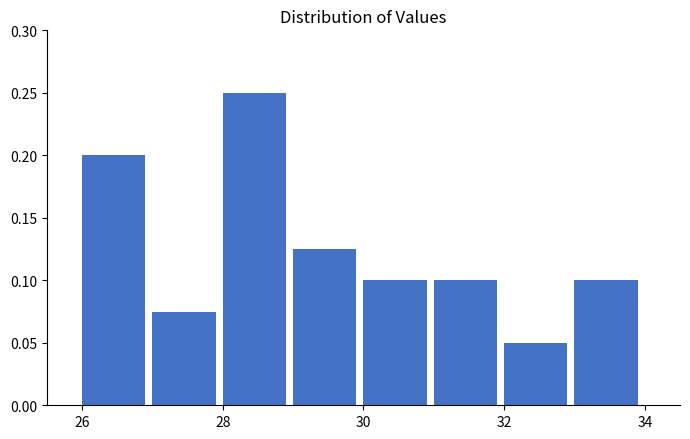

What is the height of the bar covering 28 to 29 on the x-axis? The values are not printed on the chart, so give them approximately, as read against the axis.

0.250